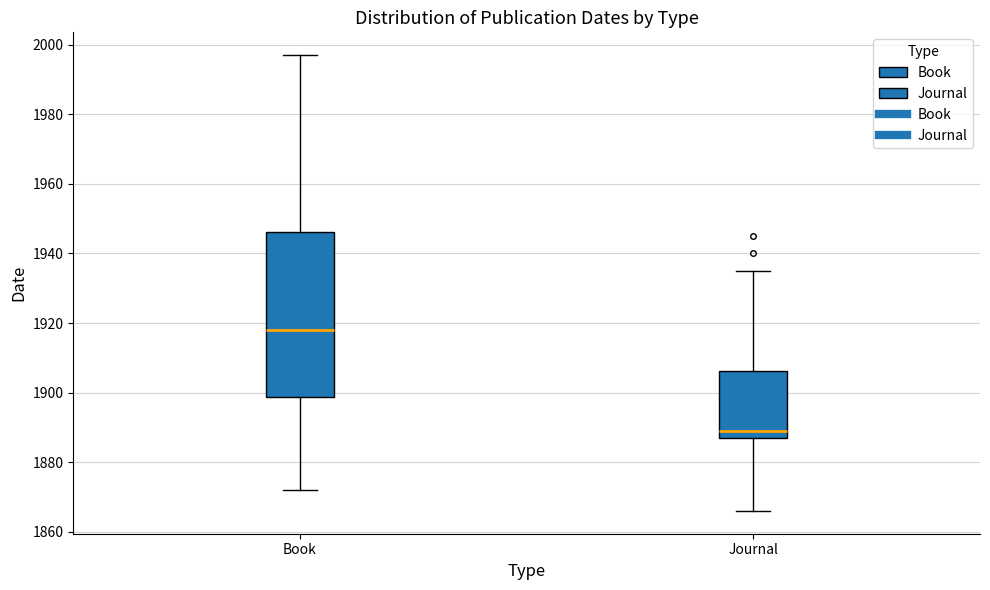

Which box is the tallest, from its lower edge to its upper edge?

Book